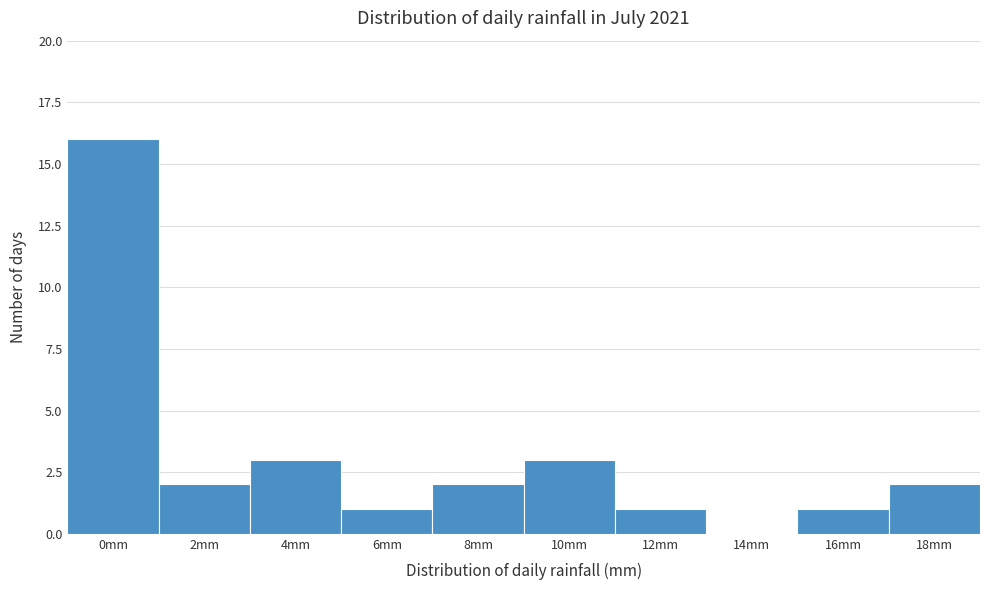

Reading right to left, extract all data points from this chart.

18mm=2	16mm=1	14mm=0	12mm=1	10mm=3	8mm=2	6mm=1	4mm=3	2mm=2	0mm=16